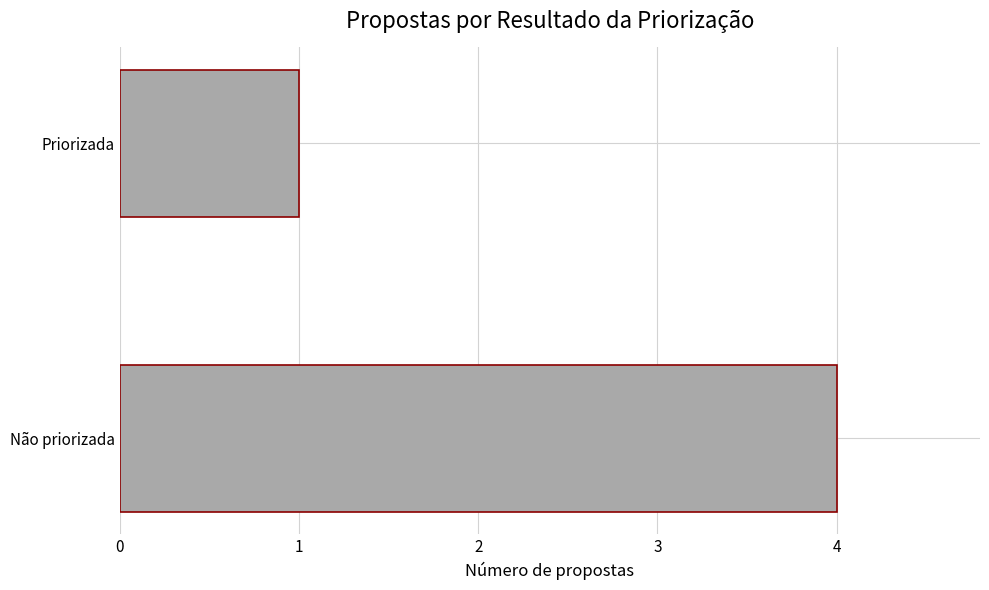

What is the sum of all values?

5